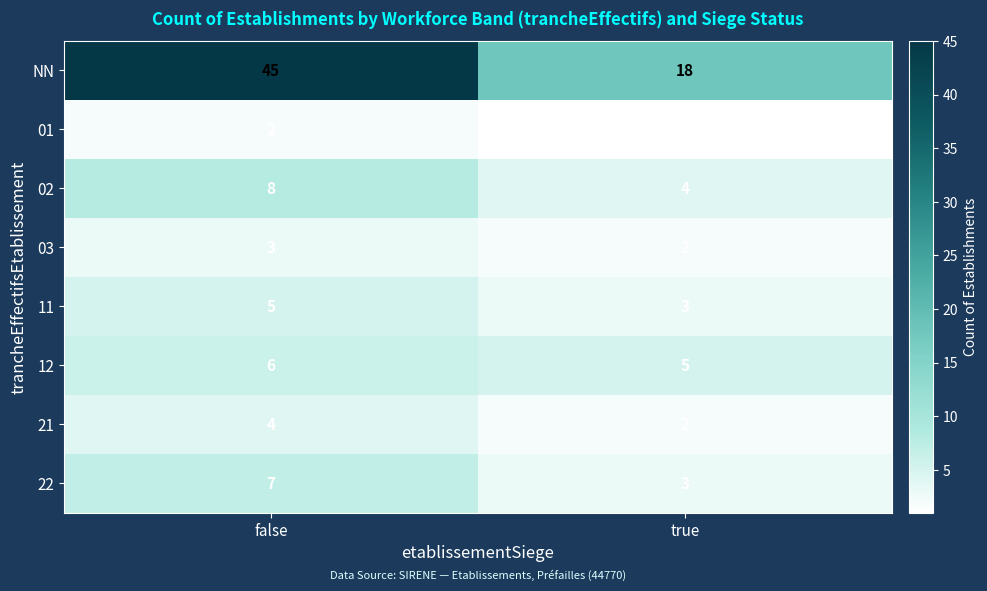

What is the sum of the 12 values at true and false?

11